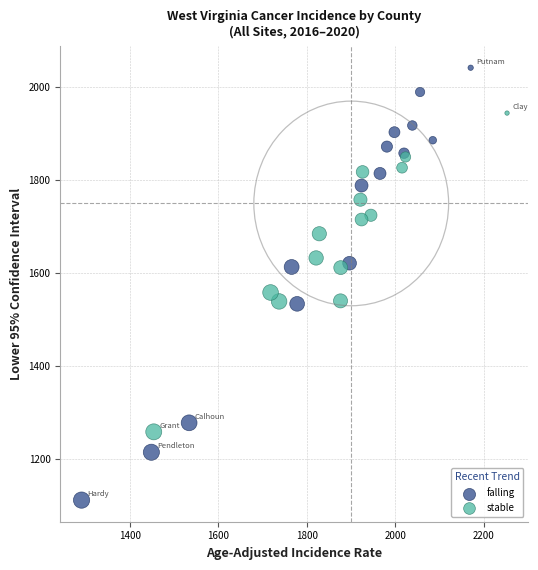

Which series reaches the minimum Y coordinate?

falling